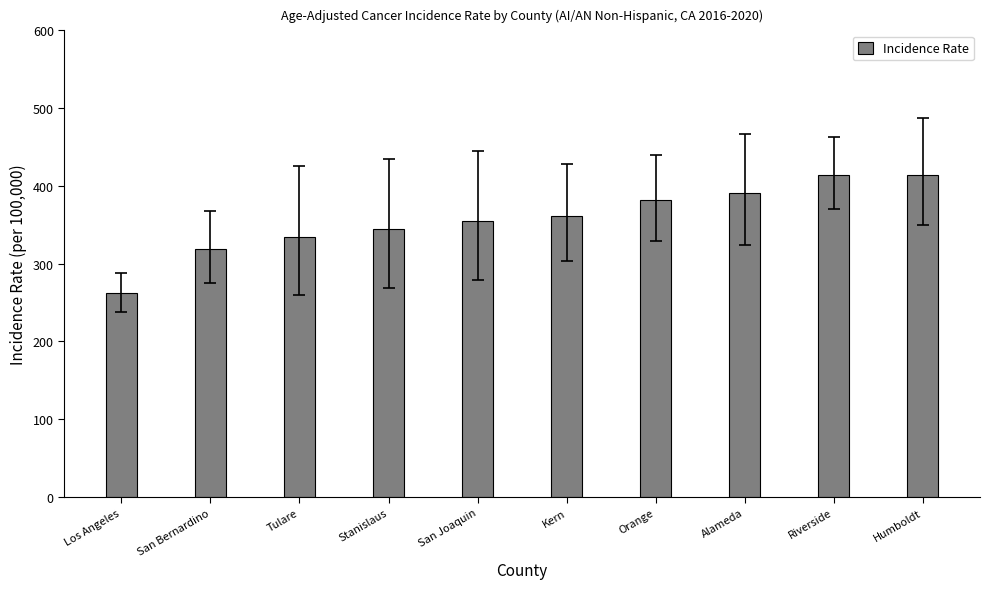

What is the approximate value at San Joaquin?

354.5